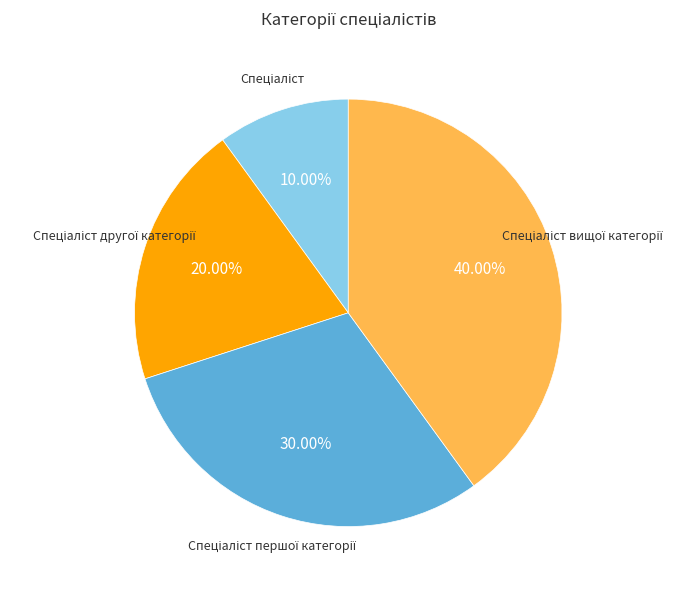

To the nearest percent, what is the difference between the largest and smallest slice percentages?

30%